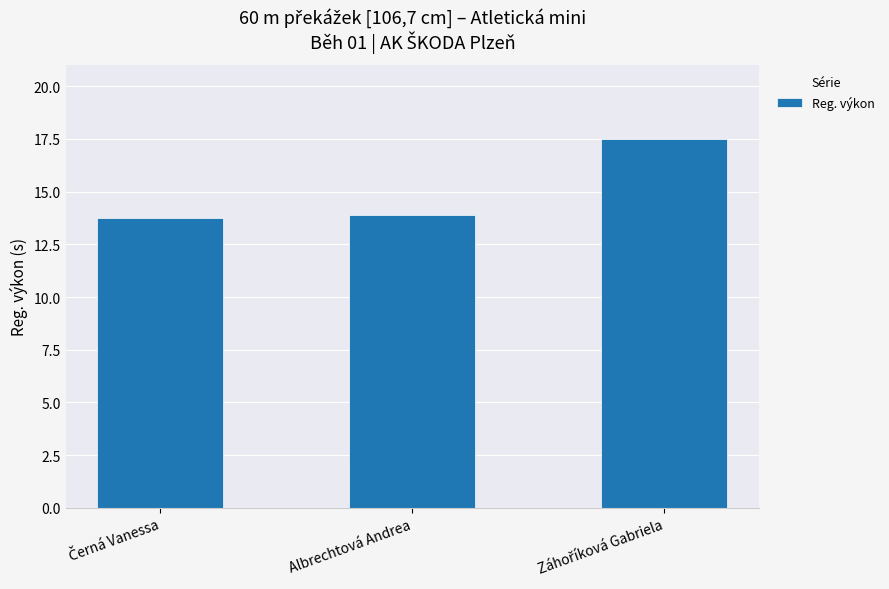

The chart shows a value of 13.9 at Albrechtová Andrea. True or false?

True